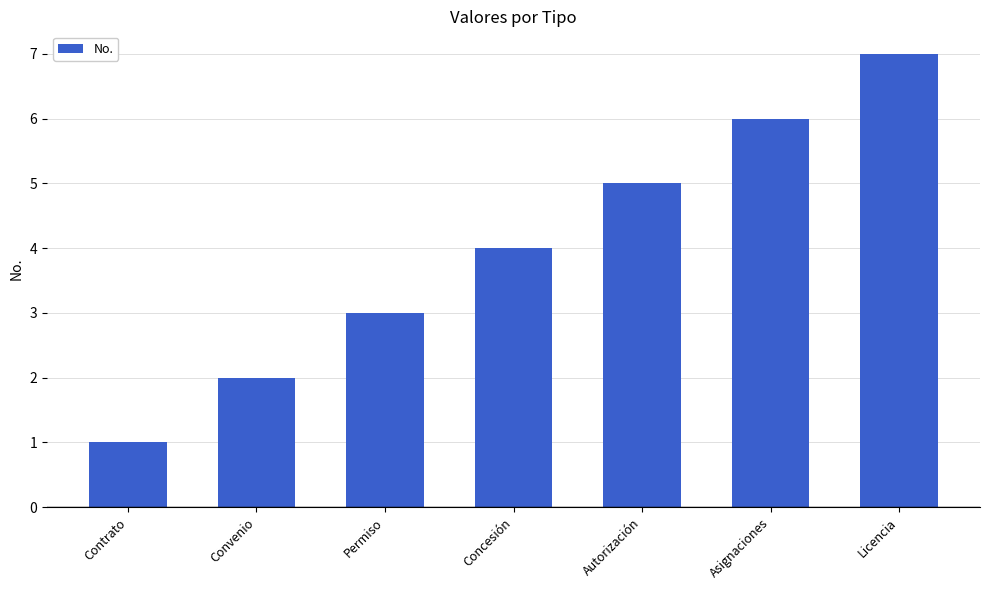

Between Contrato and Autorización, which is larger?

Autorización